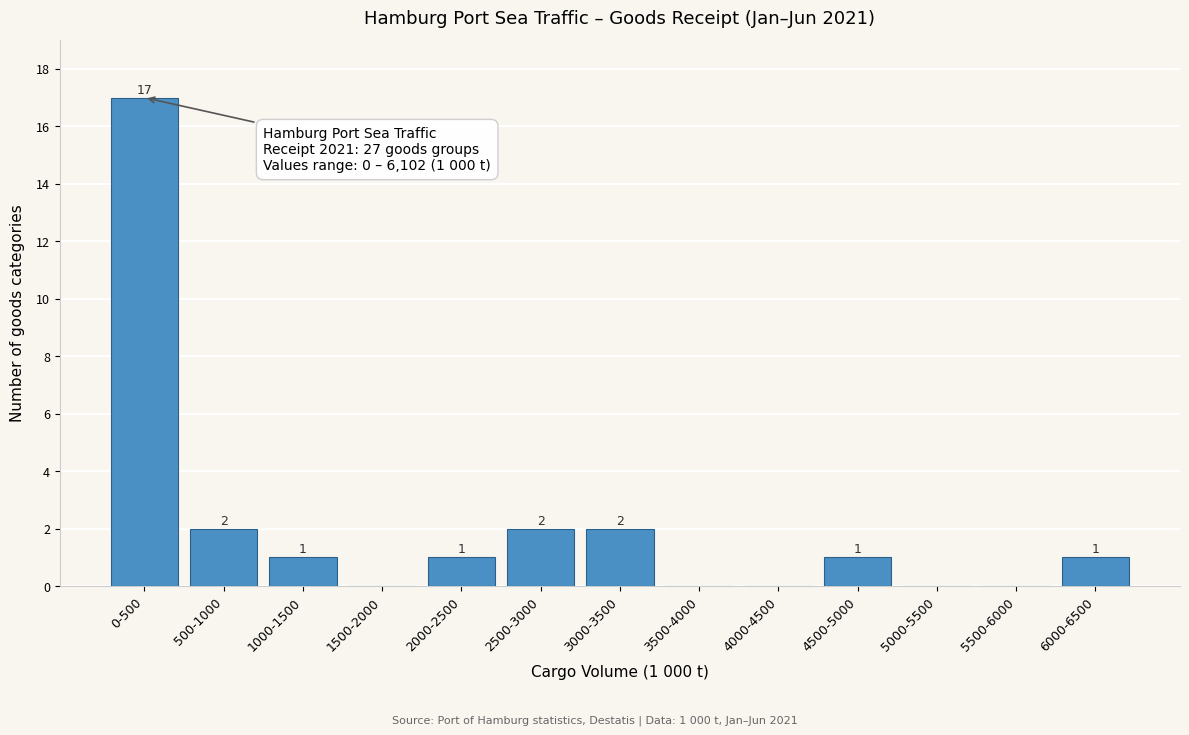

Reading right to left, what are all the values shown in this chart?

6000-6500=1	5500-6000=0	5000-5500=0	4500-5000=1	4000-4500=0	3500-4000=0	3000-3500=2	2500-3000=2	2000-2500=1	1500-2000=0	1000-1500=1	500-1000=2	0-500=17